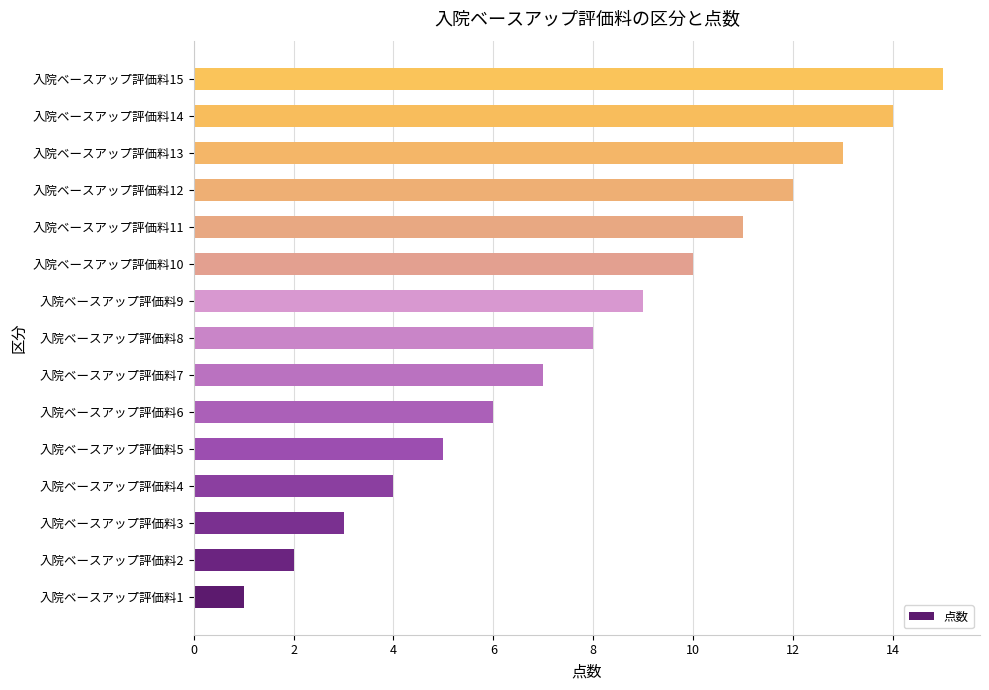

What is the difference between the second highest and minimum values?

13